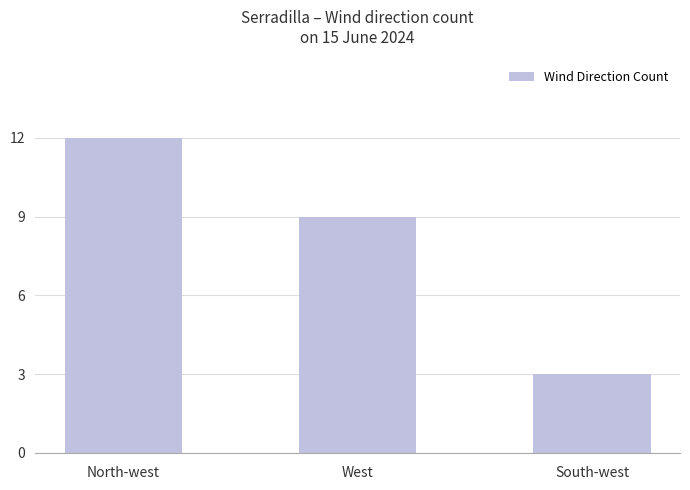

Reading left to right, transcribe all the data shown in this chart.

12	9	3